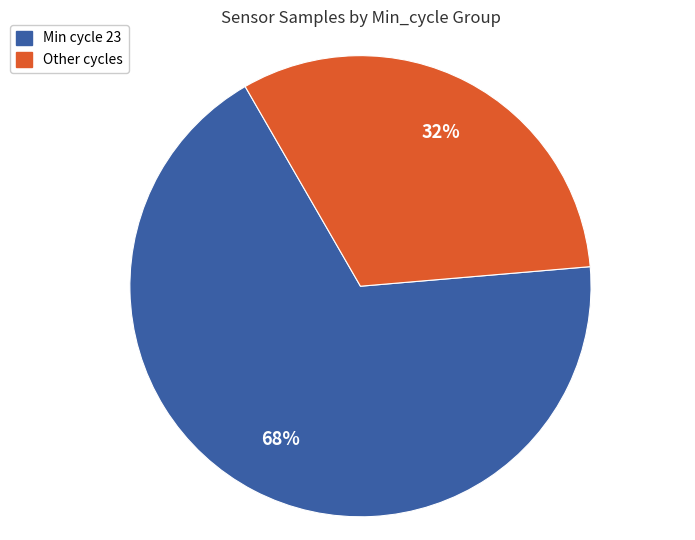

How many slices are in this pie chart?

2